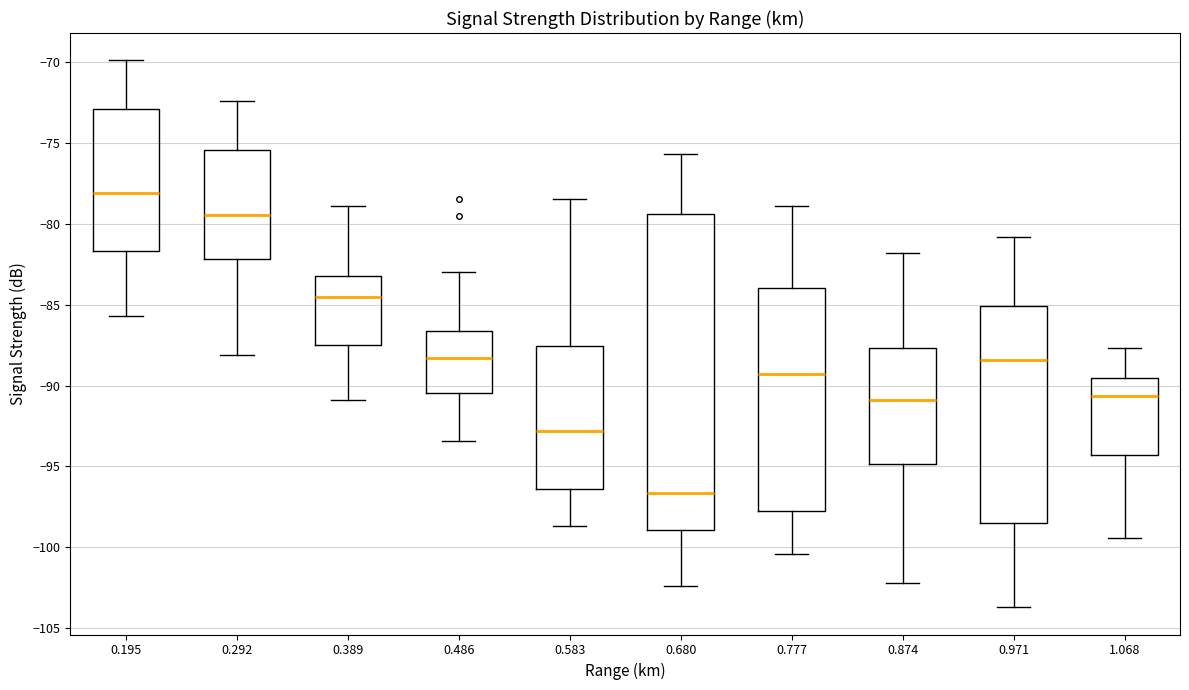

Comparing the boxes themselves (not the whiskers), which one is the tallest?

0.680